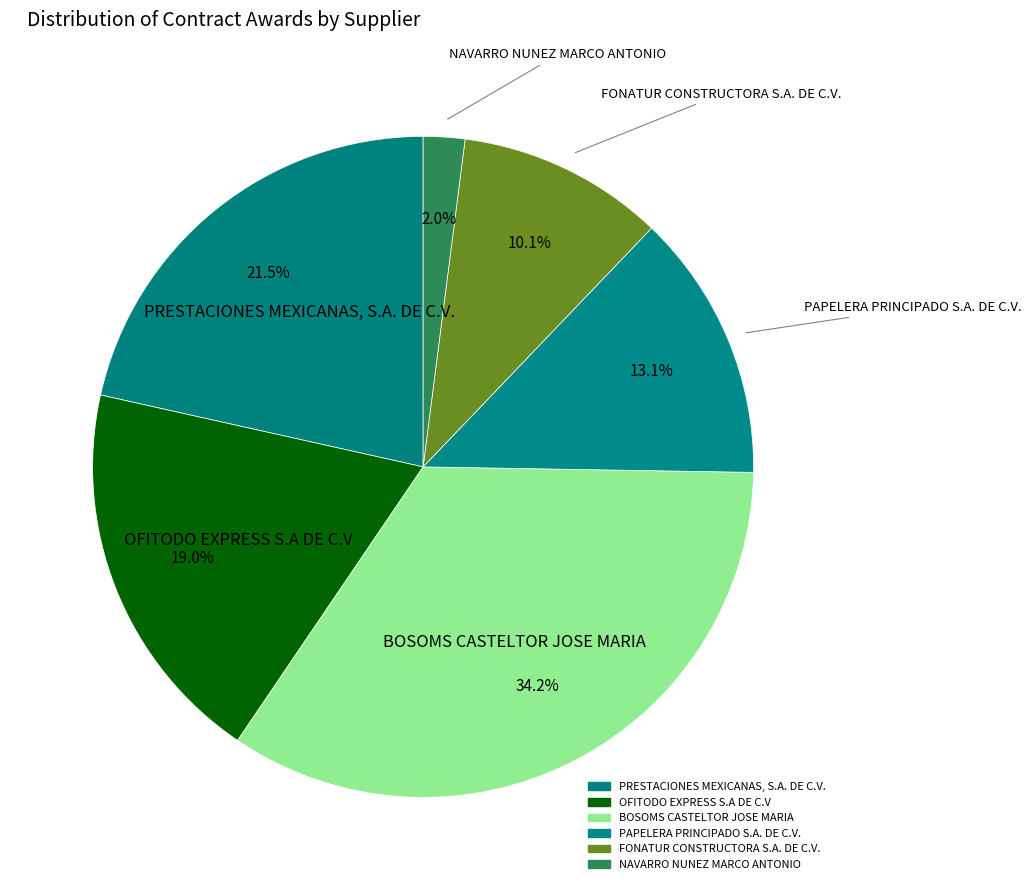

Is there a majority slice in this chart?

No